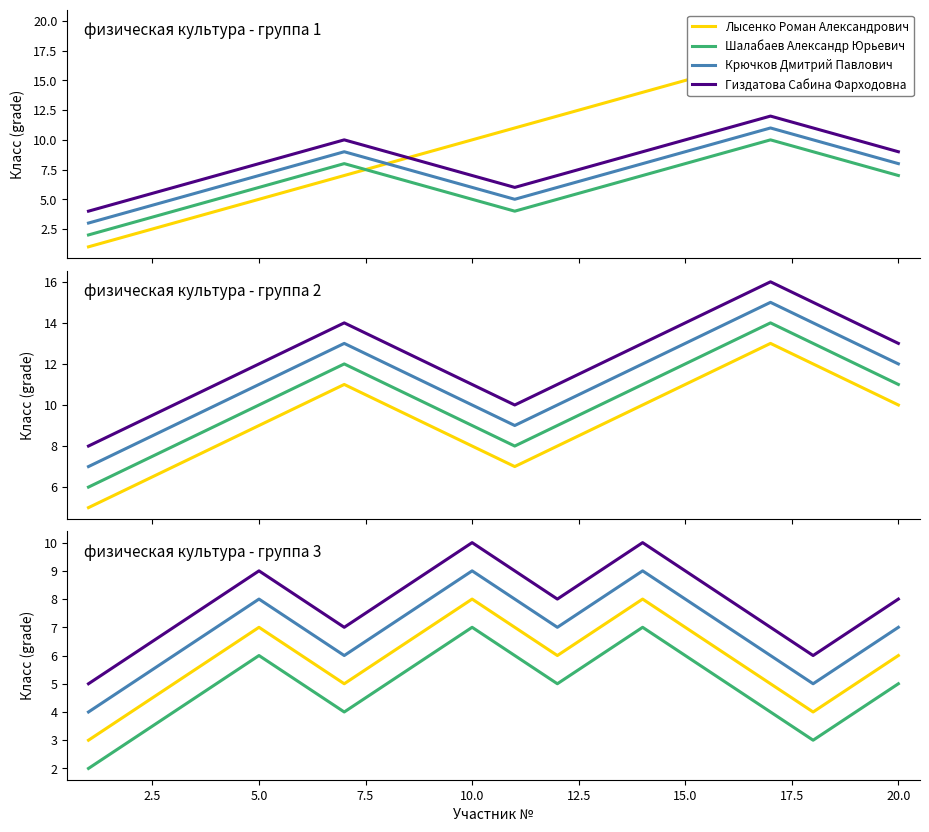

What are all the series names shown in the legend?

Лысенко Роман Александрович, Шалабаев Александр Юрьевич, Крючков Дмитрий Павлович, Гиздатова Сабина Фарходовна